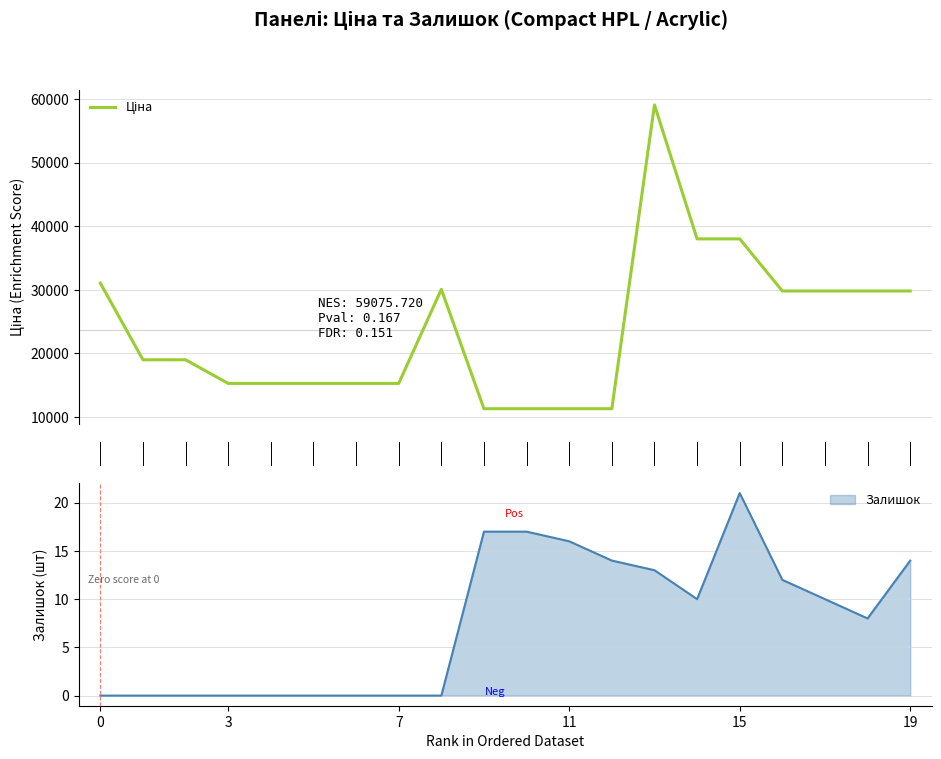

The Залишок series shows 21 at 15. True or false?

True